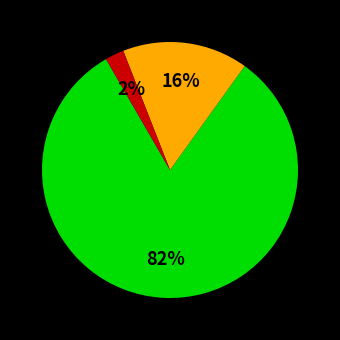

Is there any slice that represents more than half of the pie?

Yes